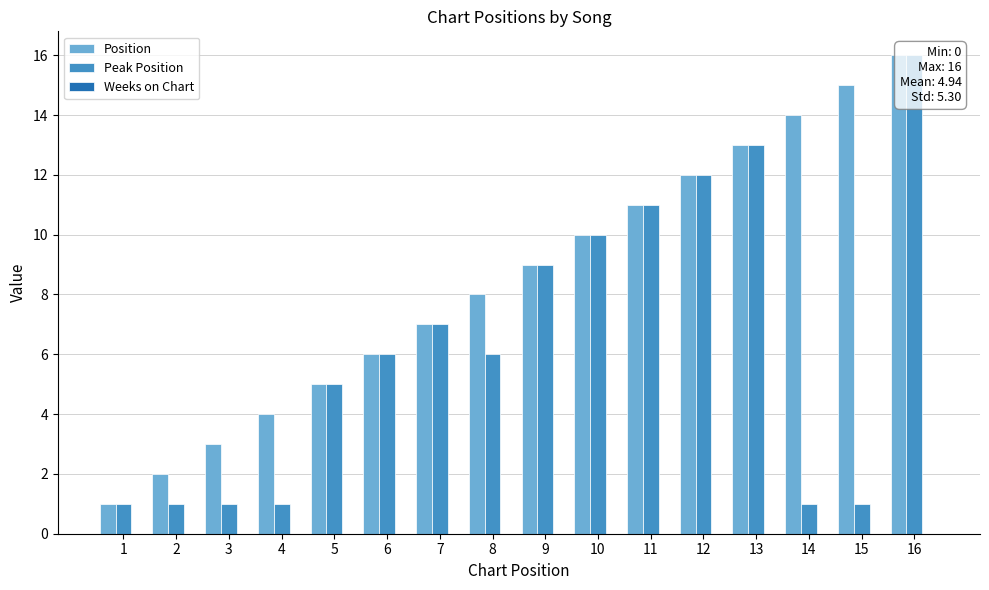

At 9, list the series in order from smallest to largest.

Weeks on Chart, Position, Peak Position